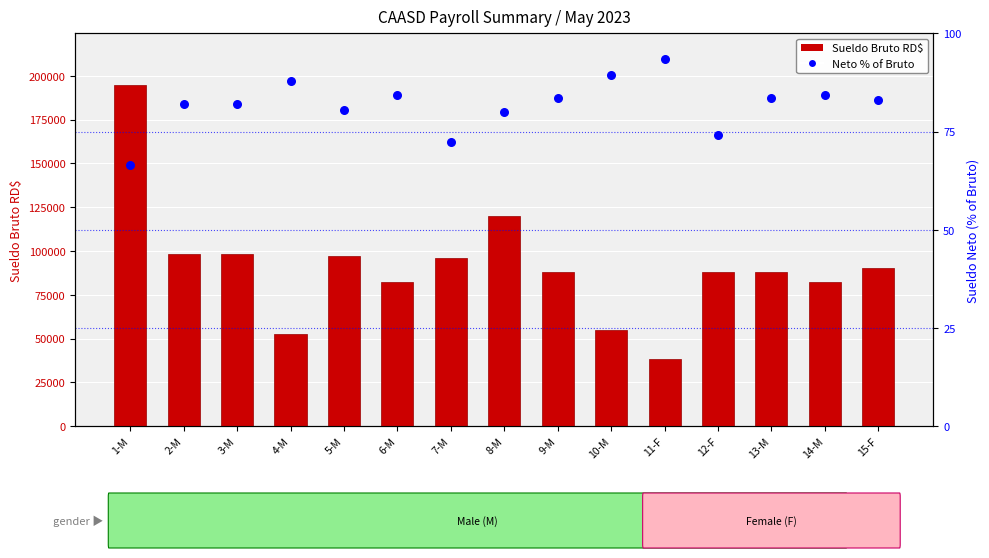

At which category is the sum across all series the highest?

1-M